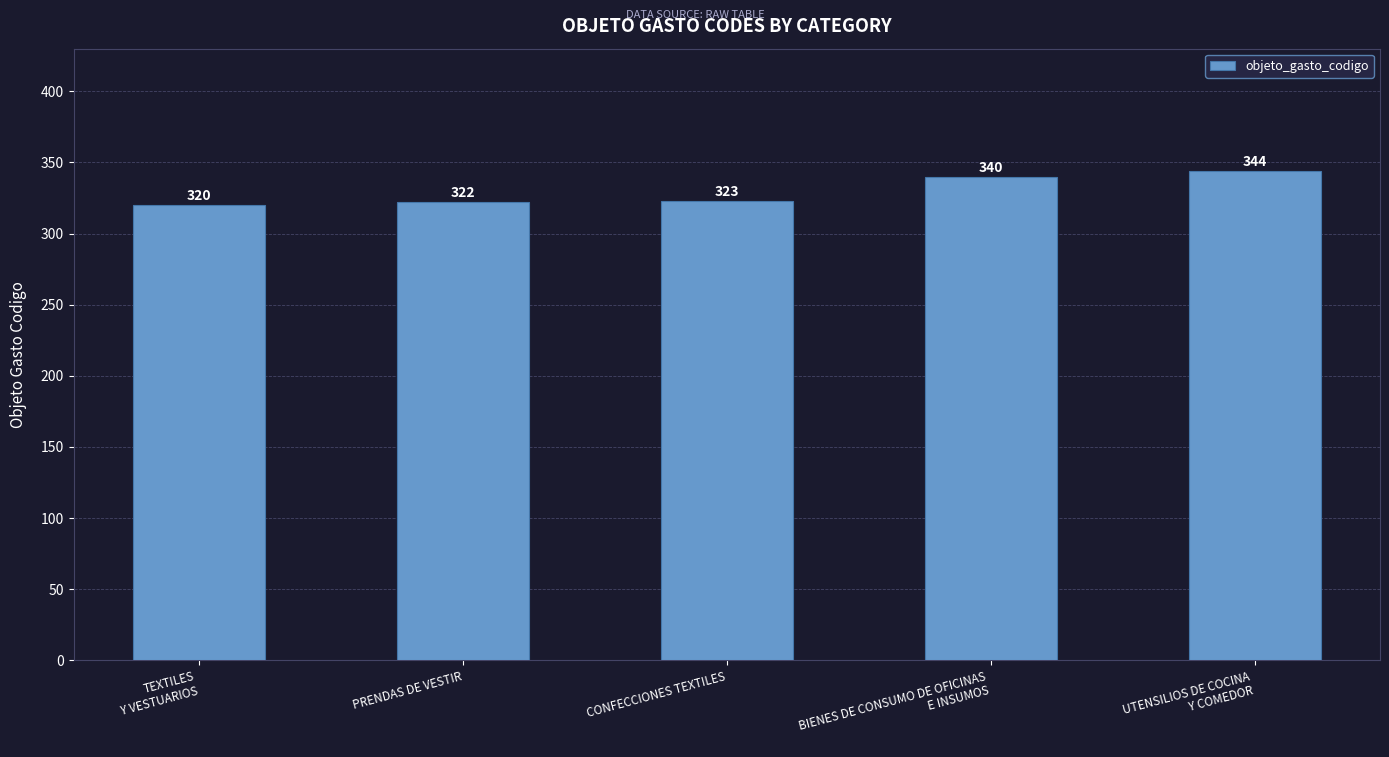

What is the maximum value shown in the chart?

344